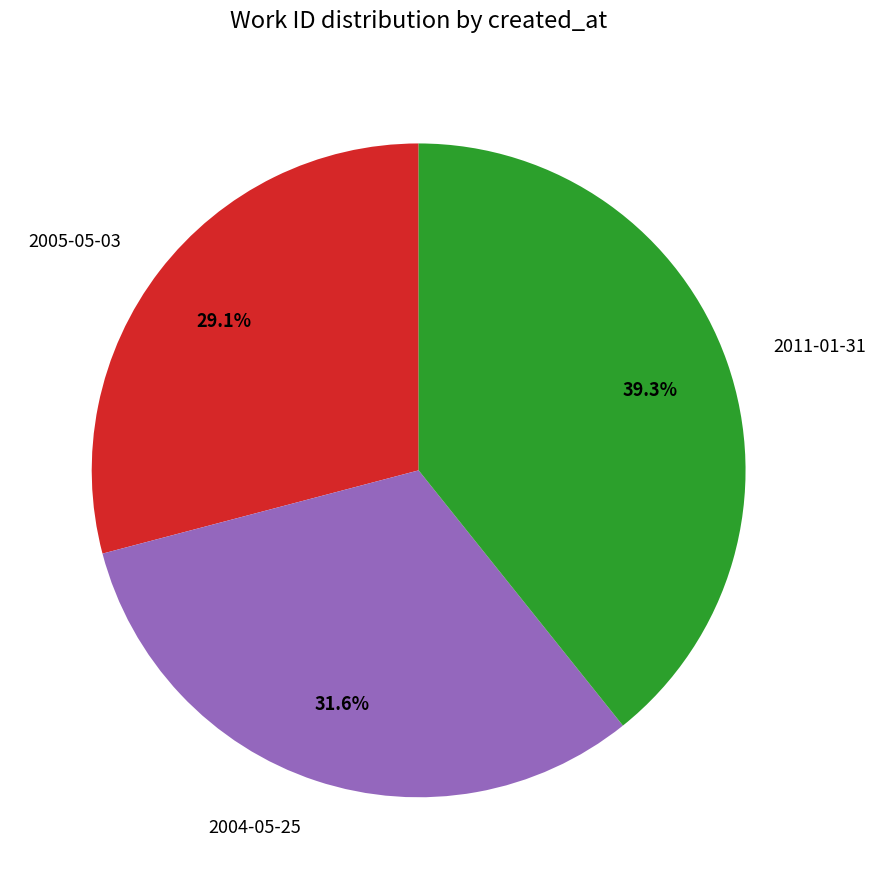

To the nearest percent, what is the average slice percentage?

33%